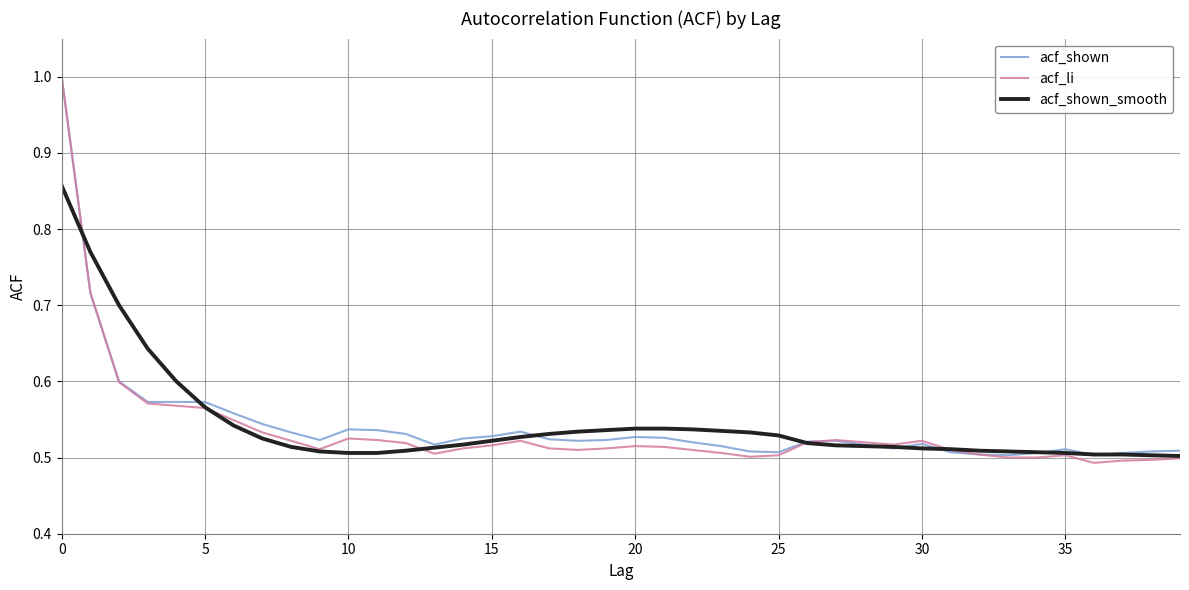

Which series has the widest spread of values?

acf_li